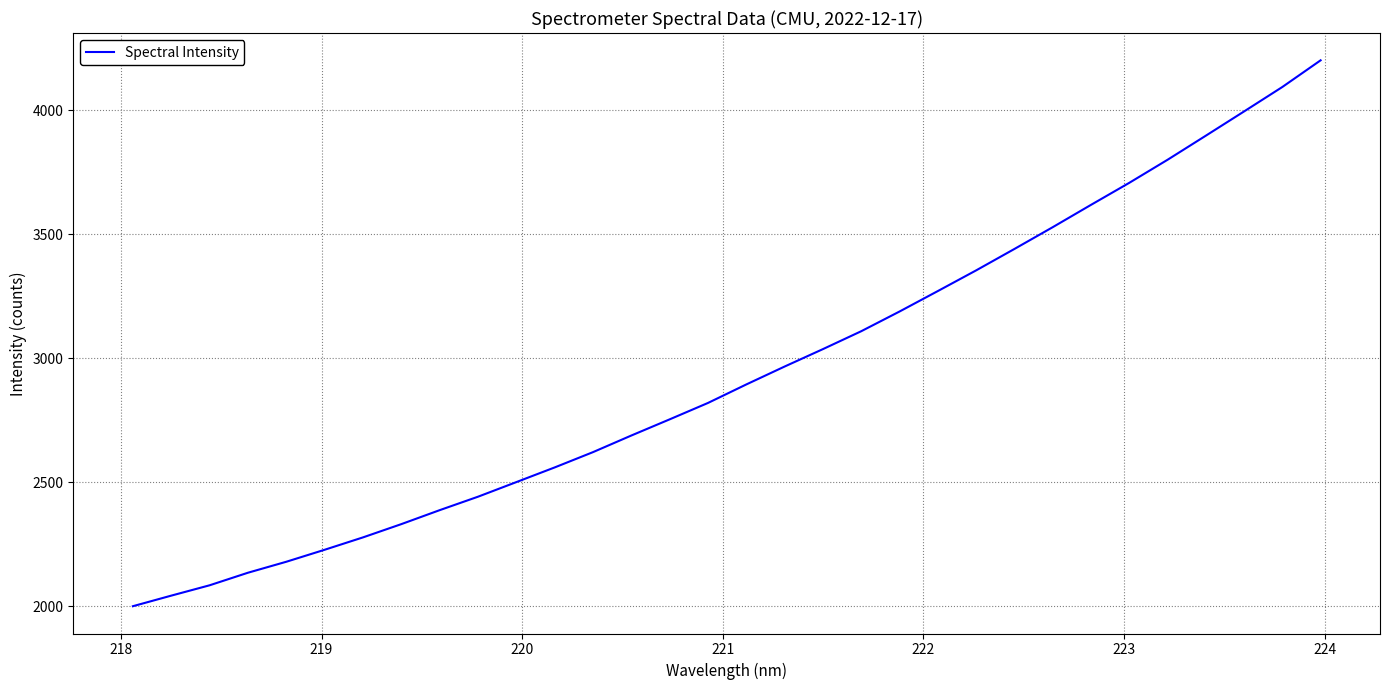

Count the number of data series in this chart.

1